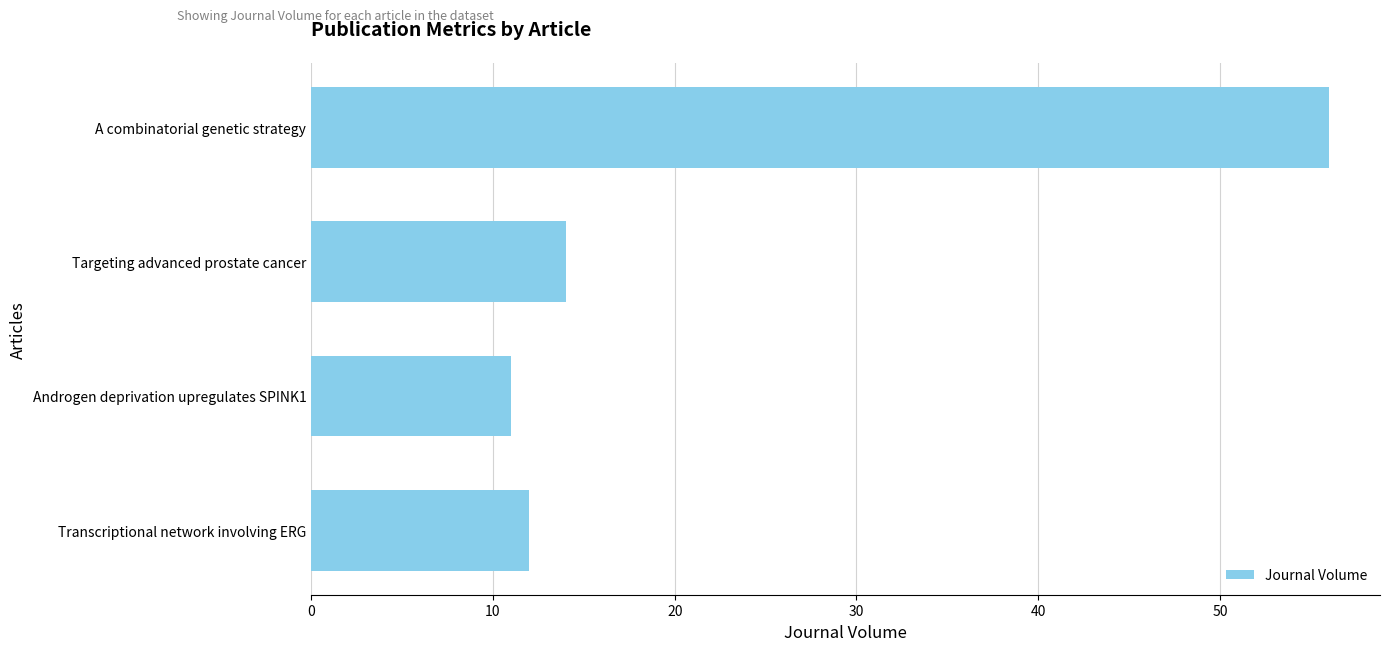

Rank the categories by value from lowest to highest.

Androgen deprivation upregulates SPINK1, Transcriptional network involving ERG, Targeting advanced prostate cancer, A combinatorial genetic strategy